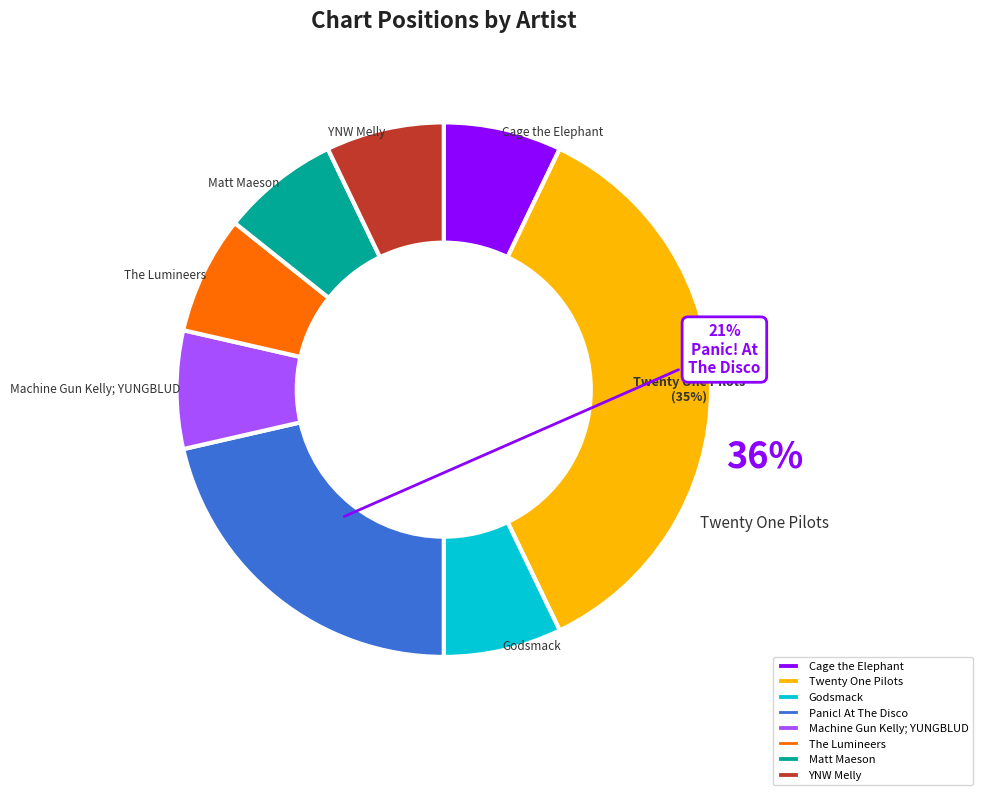

Is it true that YNW Melly is 7% of the pie?

True